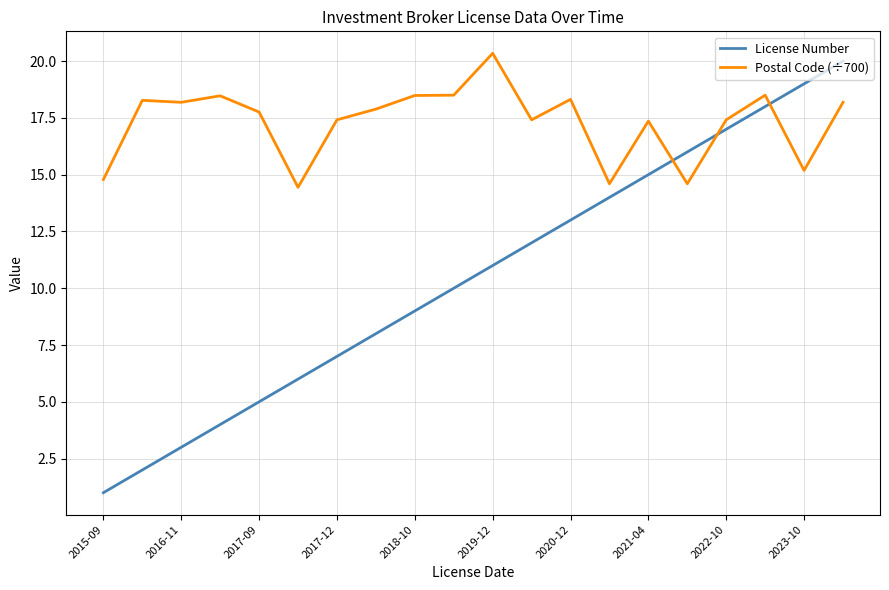

Which series has the largest range (max minus min)?

License Number